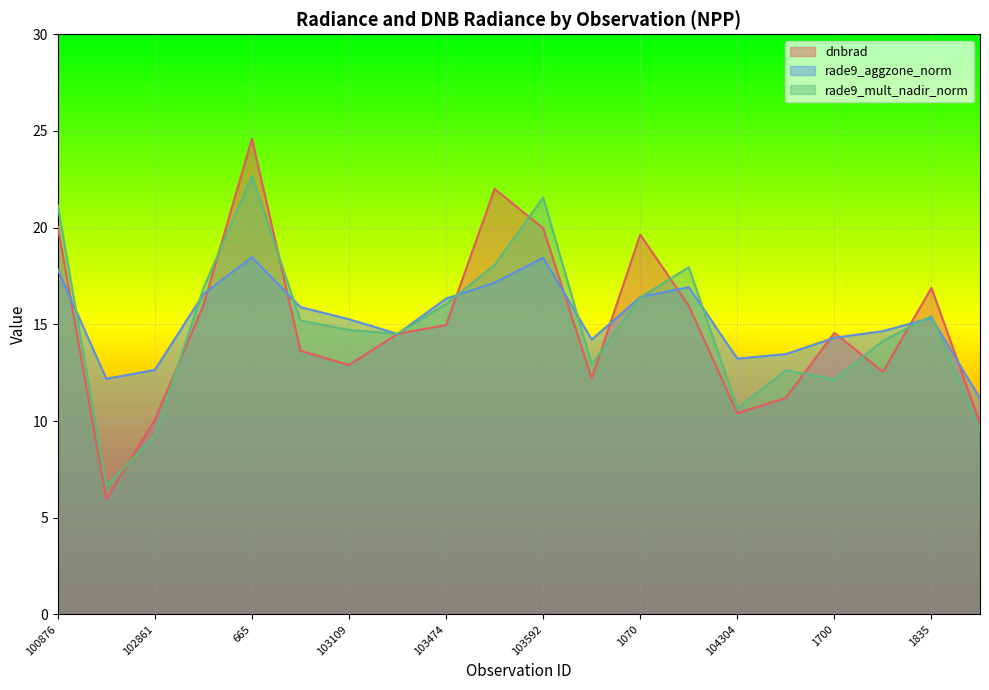

True or false: dnbrad has a value of 3.9 at 104304.

False